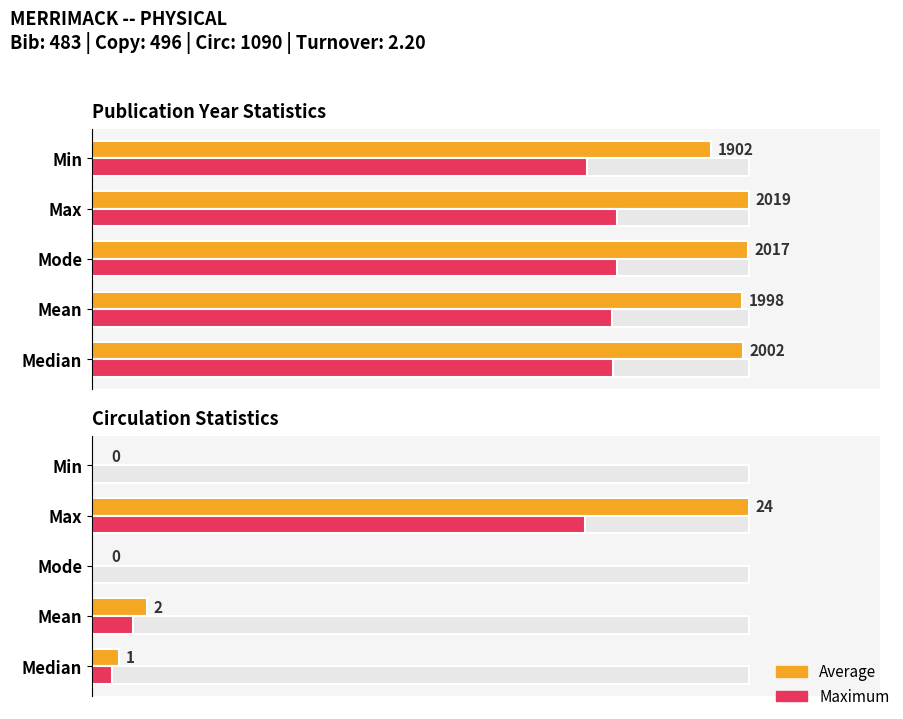

How many bars are there in each group?

4